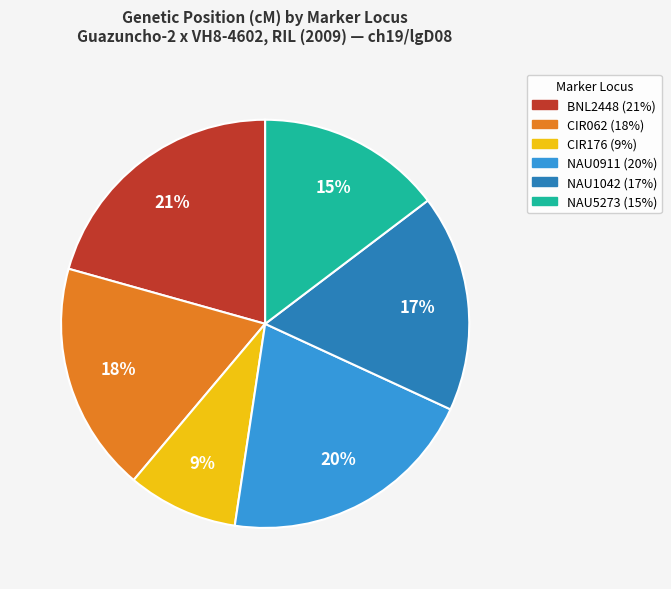

Do BNL2448 and NAU5273 together represent more than half of the pie?

No